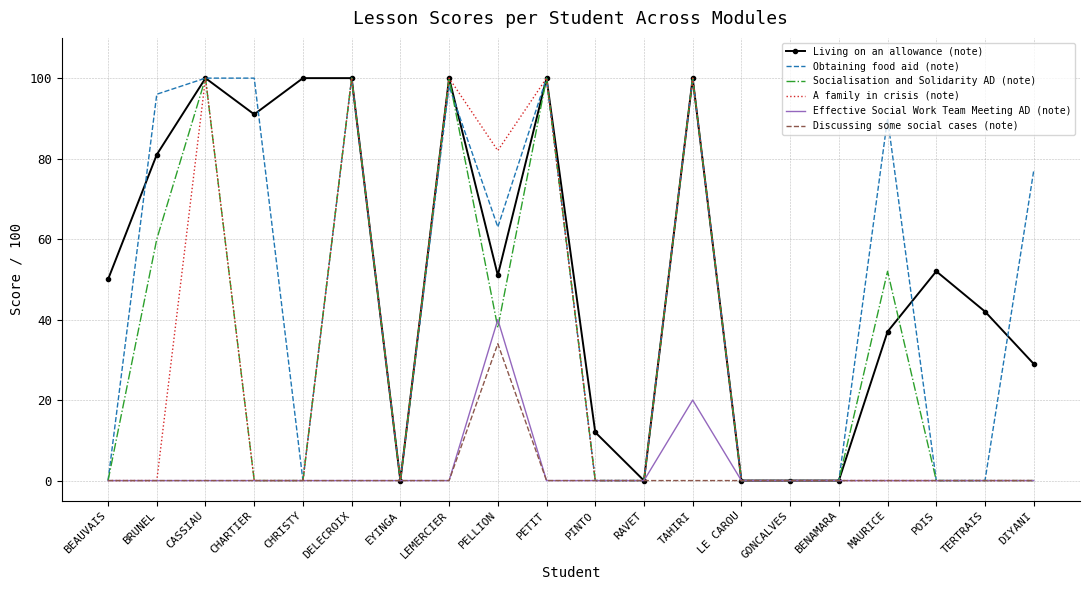

At which category is the sum across all series the highest?

TAHIRI